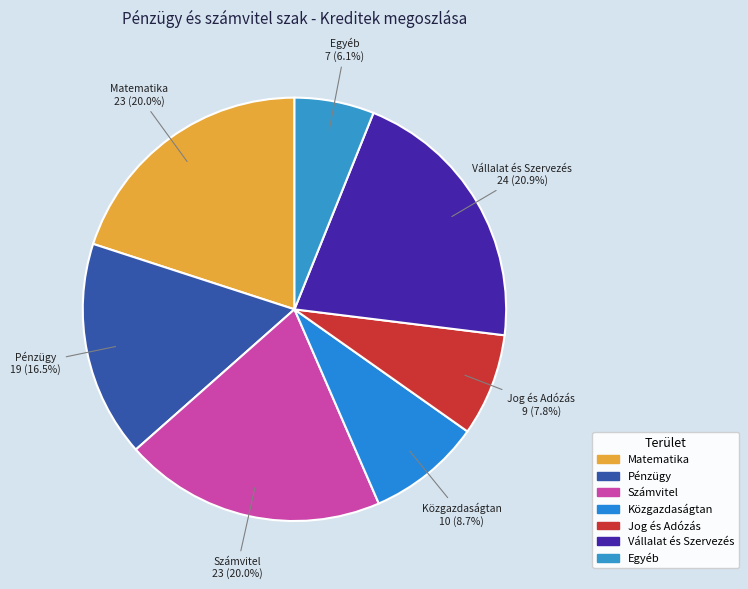

How many slices are in this pie chart?

7